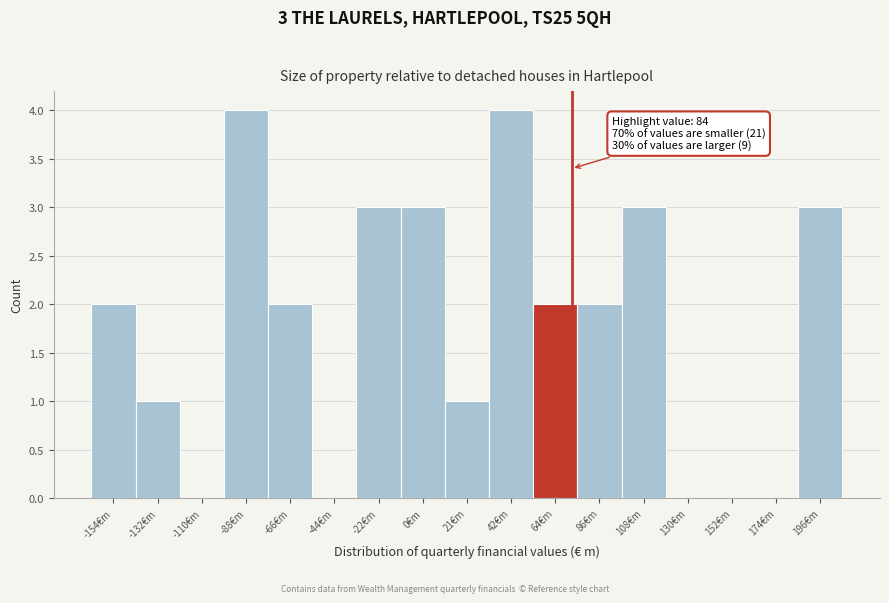

Reading left to right, list all the values displayed in this chart.

-154€m=2	-132€m=1	-110€m=0	-88€m=4	-66€m=2	-44€m=0	-22€m=3	0€m=3	21€m=1	42€m=4	64€m=2	86€m=2	108€m=3	130€m=0	152€m=0	174€m=0	196€m=3